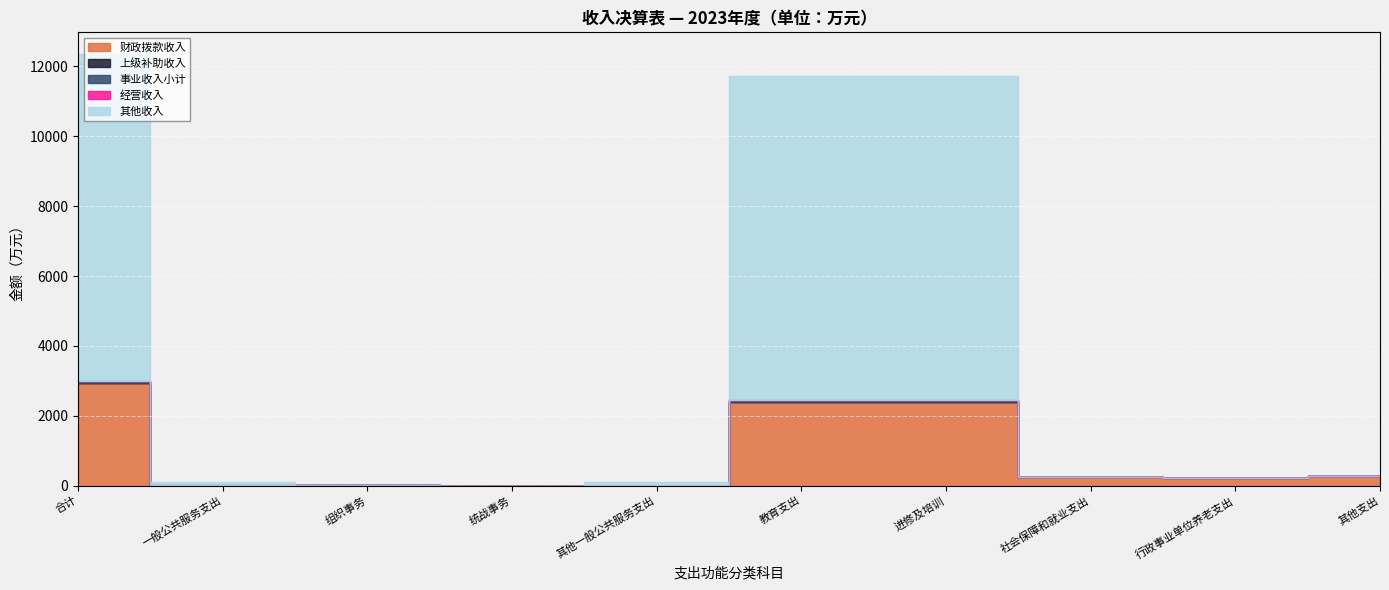

True or false: 上级补助收入 has more than 1 interior local peaks.

False